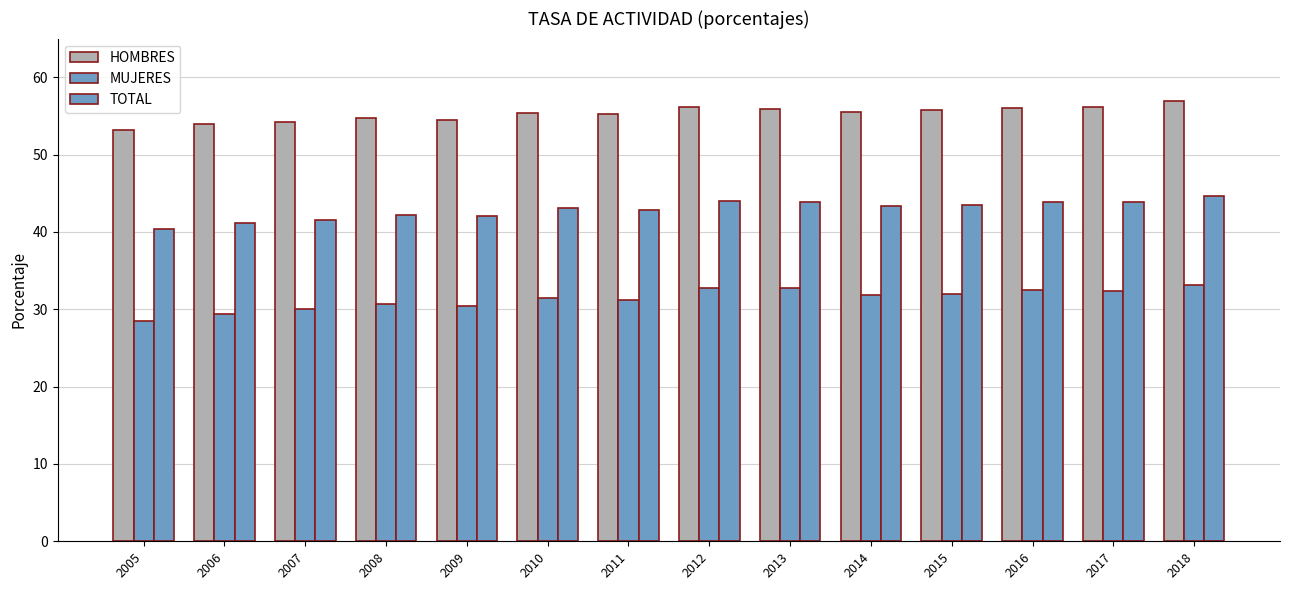

What is the minimum value shown in the chart?

28.5